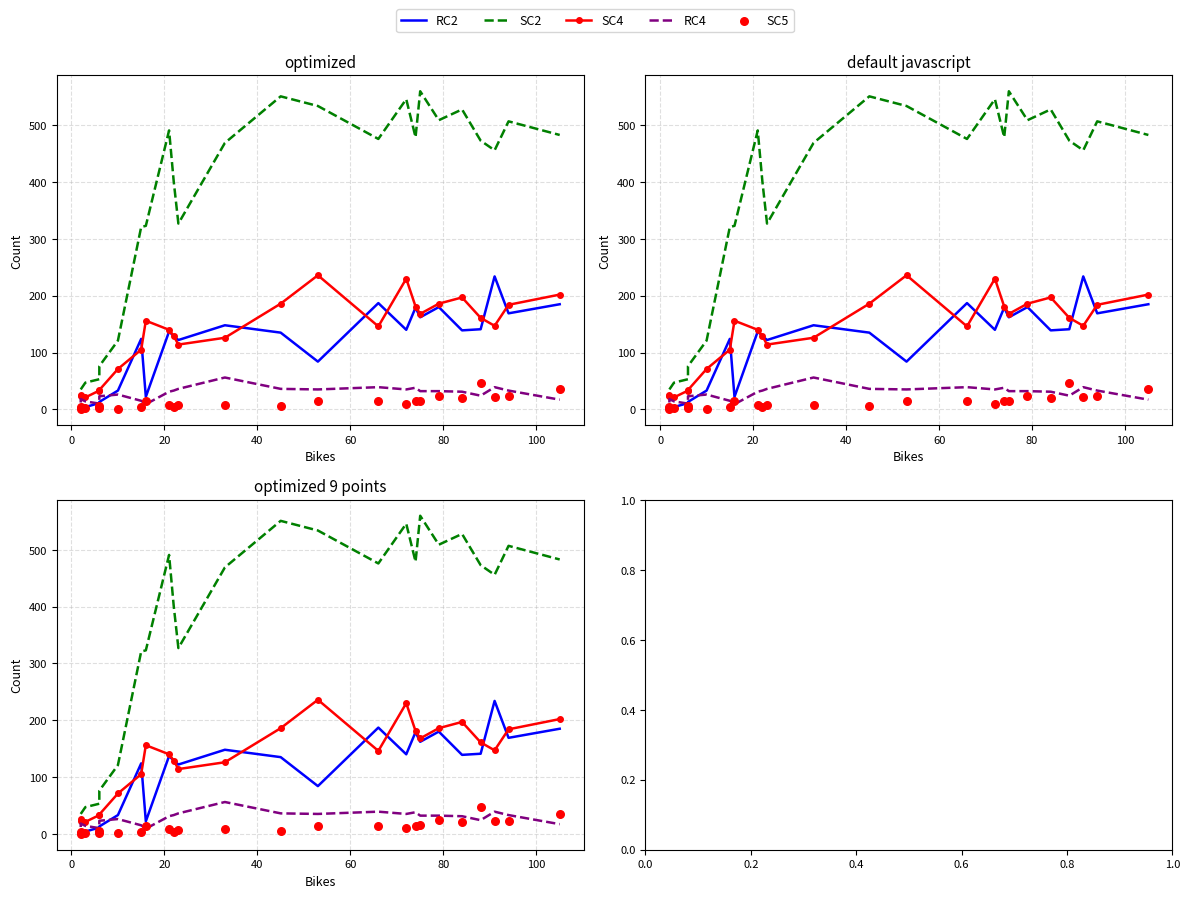

At how many categories does at least one series exceed 134?

18